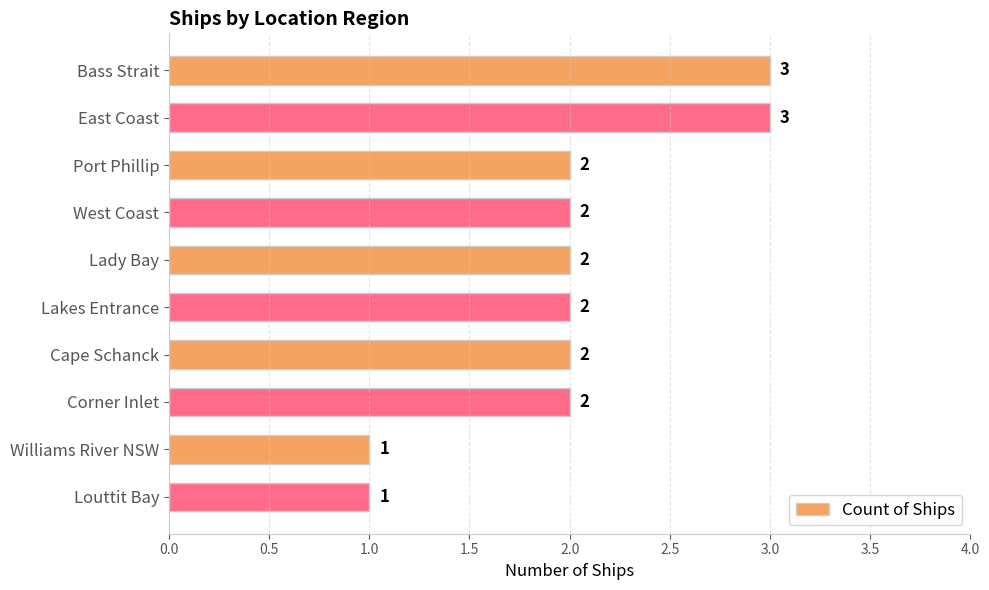

What is the sum of all values?

20